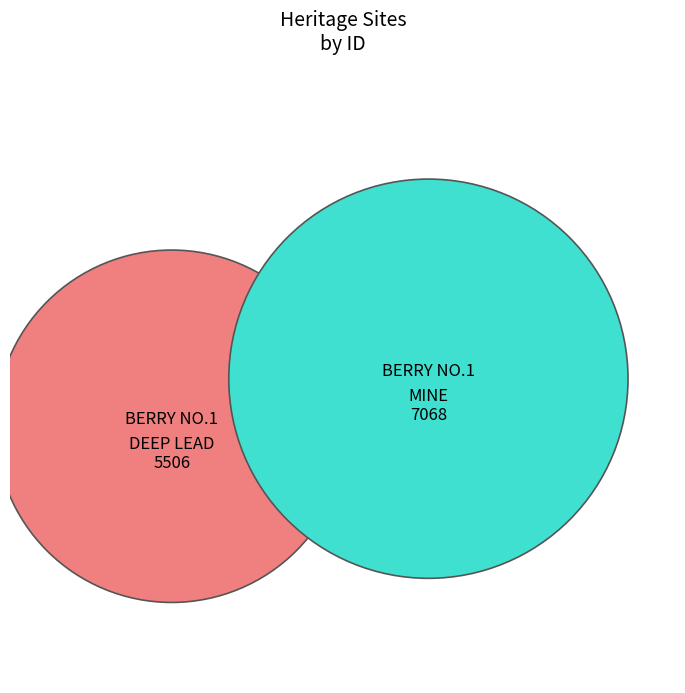

To the nearest percent, what is the difference between the BERRY NO.1 MINE and BERRY NO.1 DEEP LEAD GOLD MINE slice percentages?

12%